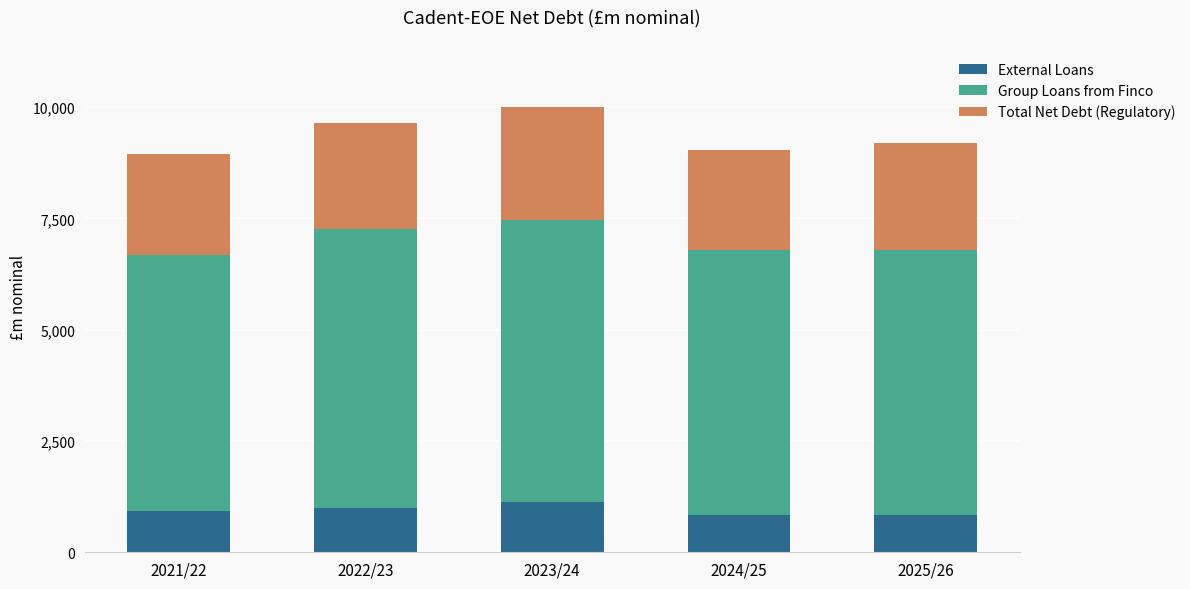

How many data points in External Loans are above 921?

3